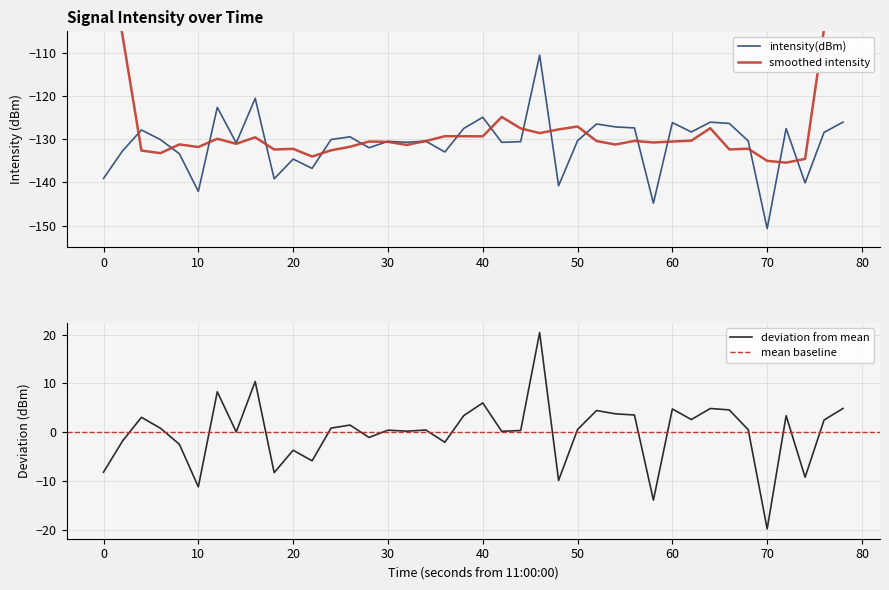

Is it true that intensity(dBm) equals -193.7 at 30?

False